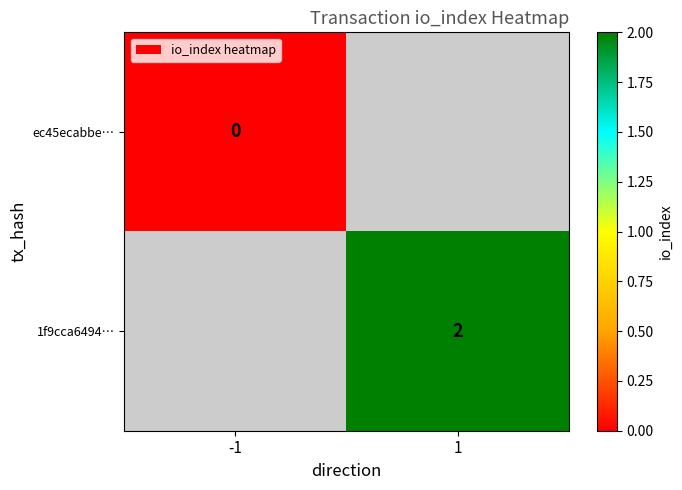

True or false: 1f9cca6494… has a value of 3 at 1.

False